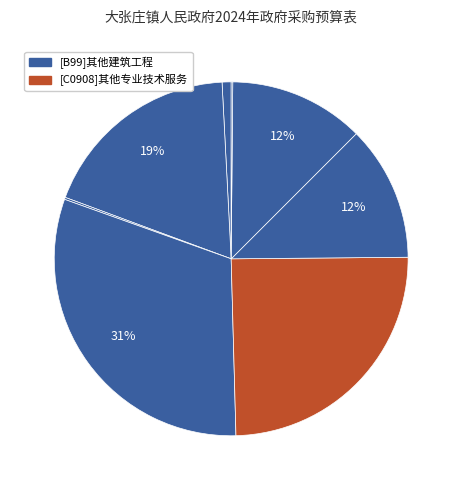

How many slices are in this pie chart?

8